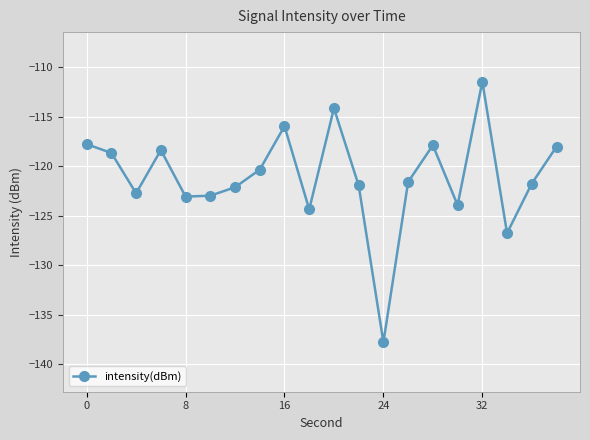

What is the sum of all values?

-2421.5